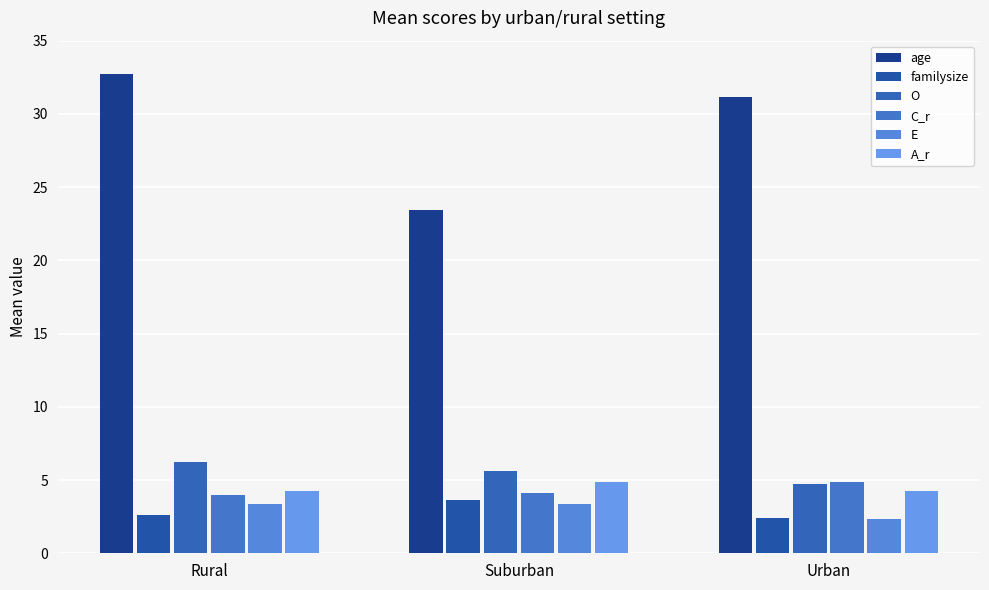

What position from the right is Rural?

3